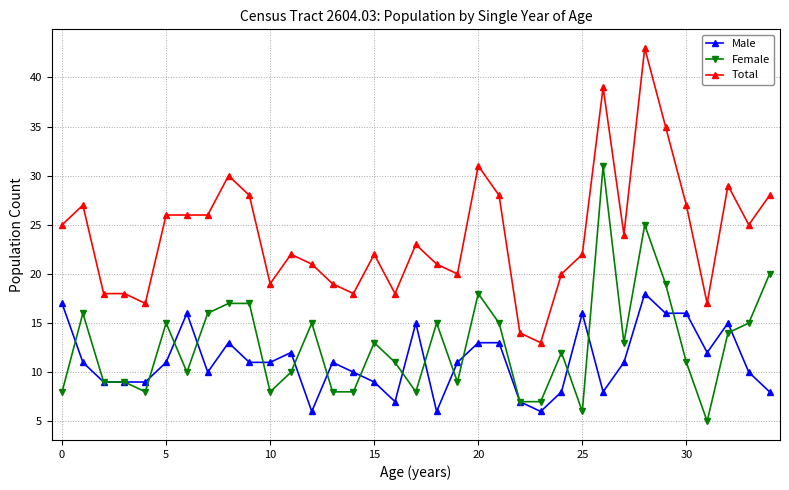

What is the difference between the second highest and second lowest values in the Total series?

25